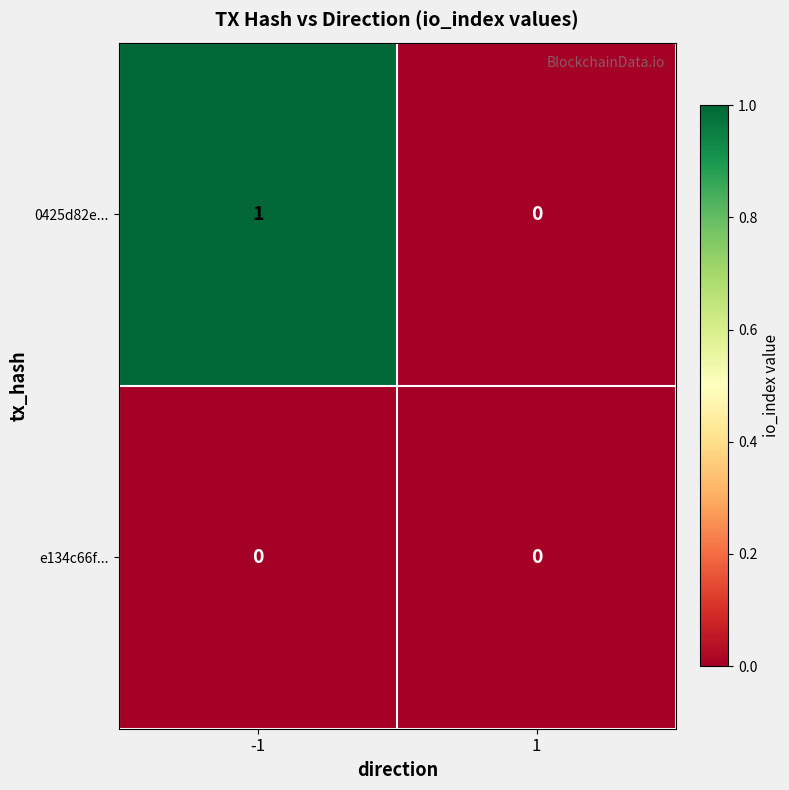

Rank the series by their average value, from lowest to highest.

e134c66f..., 0425d82e...